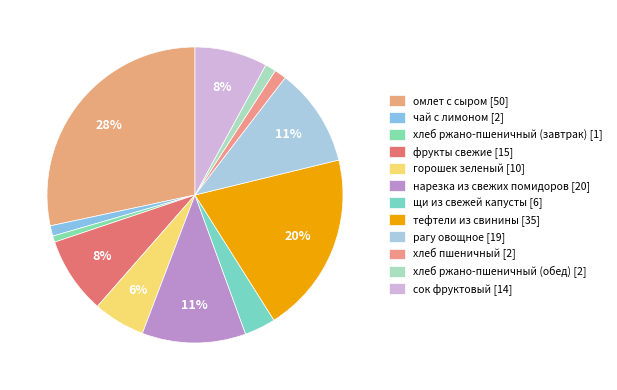

Approximately how many times larger is the value at омлет с сыром compared to тефтели из свинины?

1.4